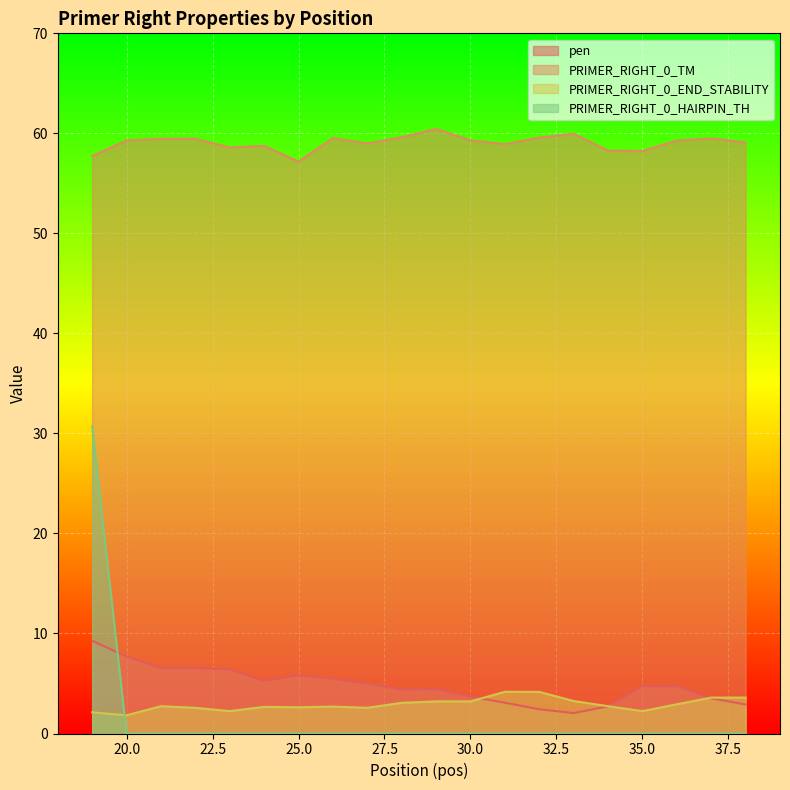

What value does the pen series have at 27?

5.0